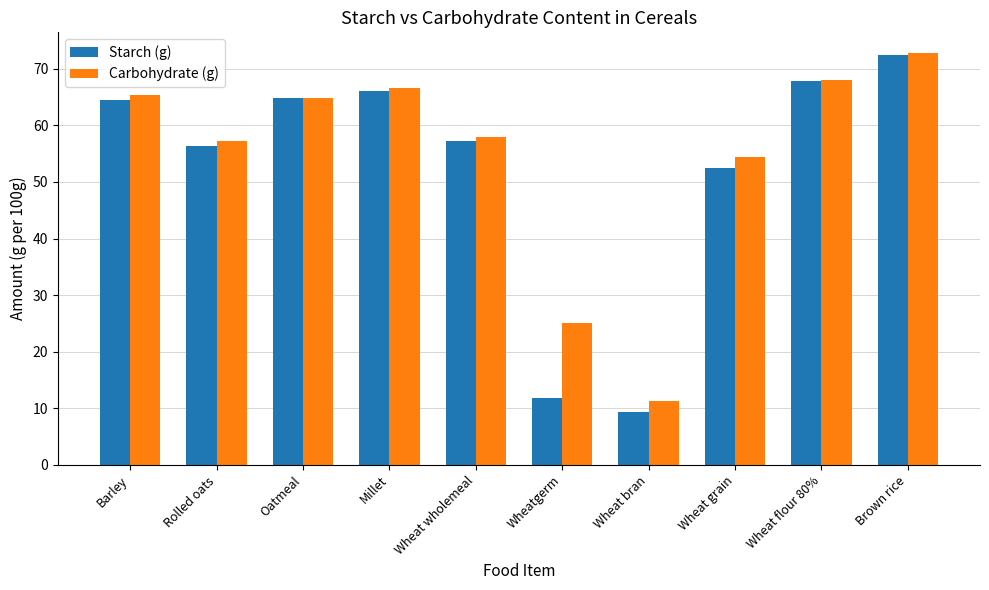

How many data points in Carbohydrate (g) are above 64?

5